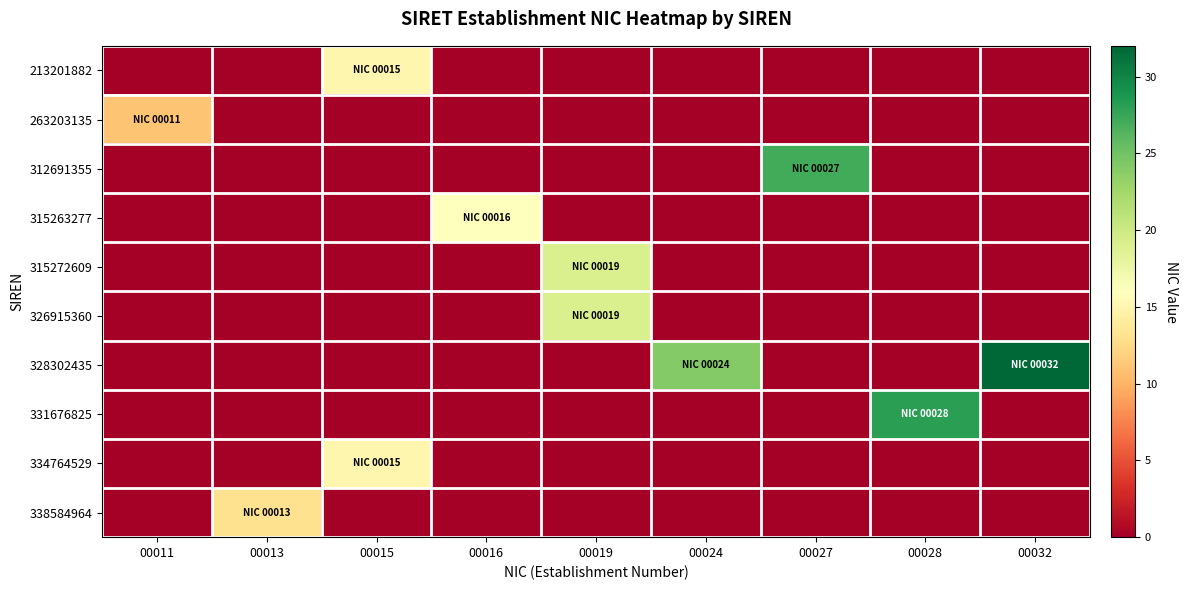

List the series in order of their peak value, highest first.

328302435, 331676825, 312691355, 315272609, 326915360, 315263277, 213201882, 334764529, 338584964, 263203135